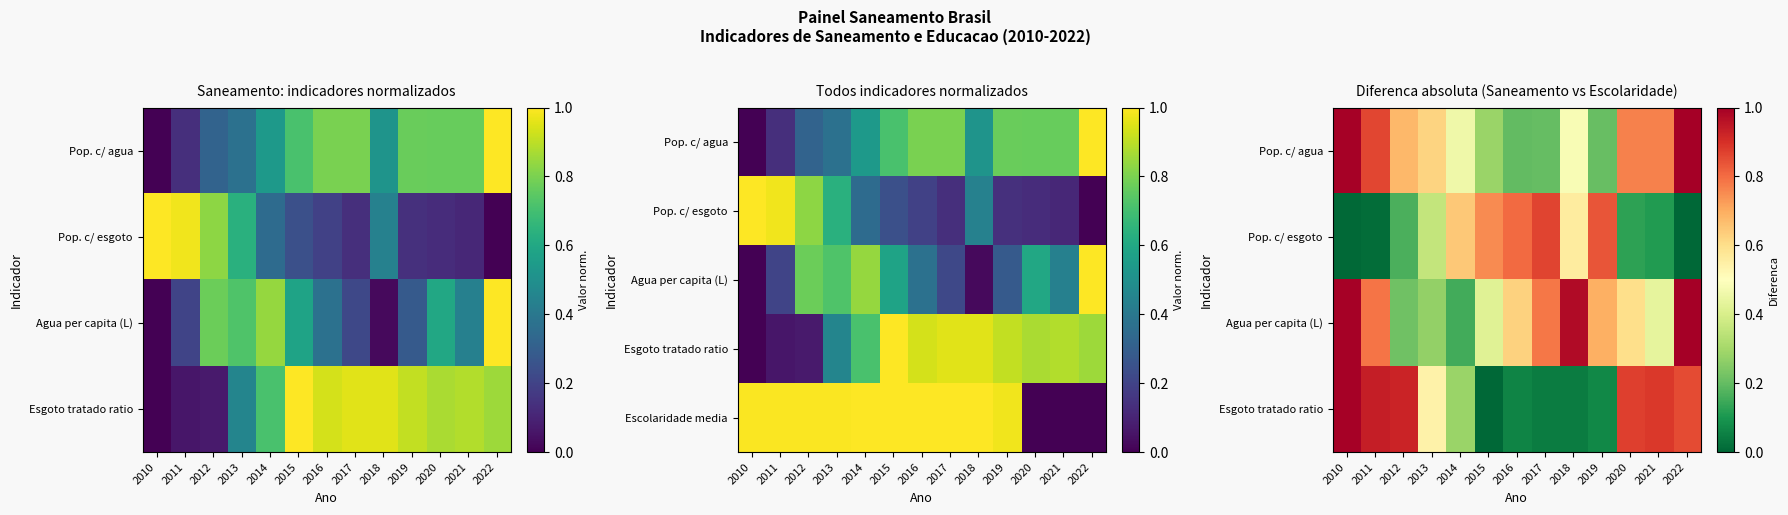

What is the maximum value shown in the chart?

1.0